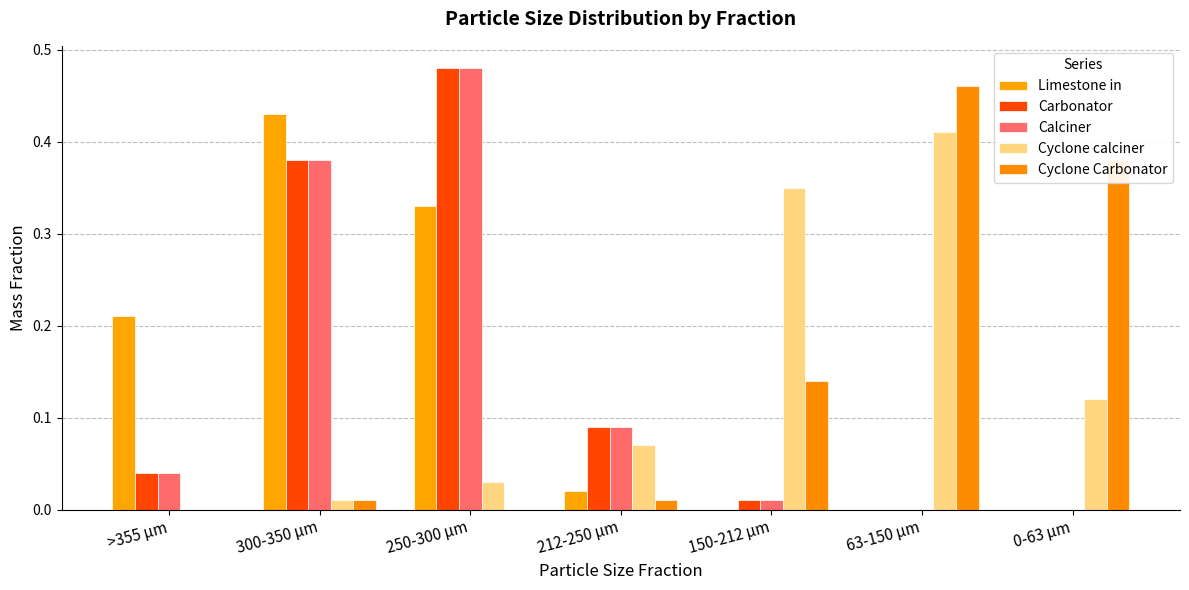

Is the value of Calciner at 212-250 µm greater than the value of Cyclone Carbonator at >355 µm?

Yes